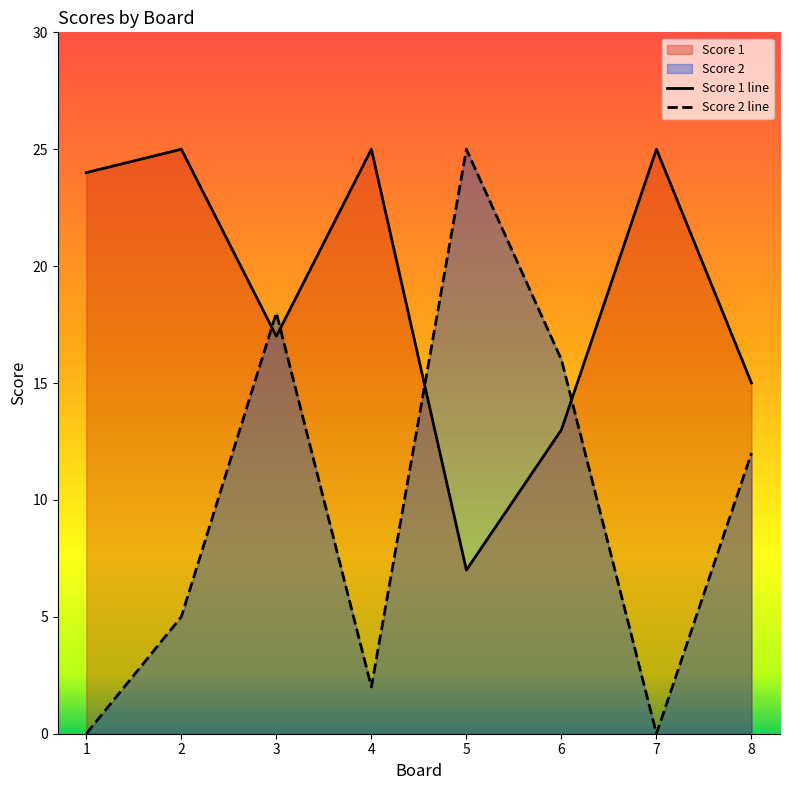

Which label corresponds to the largest value in the chart?

2